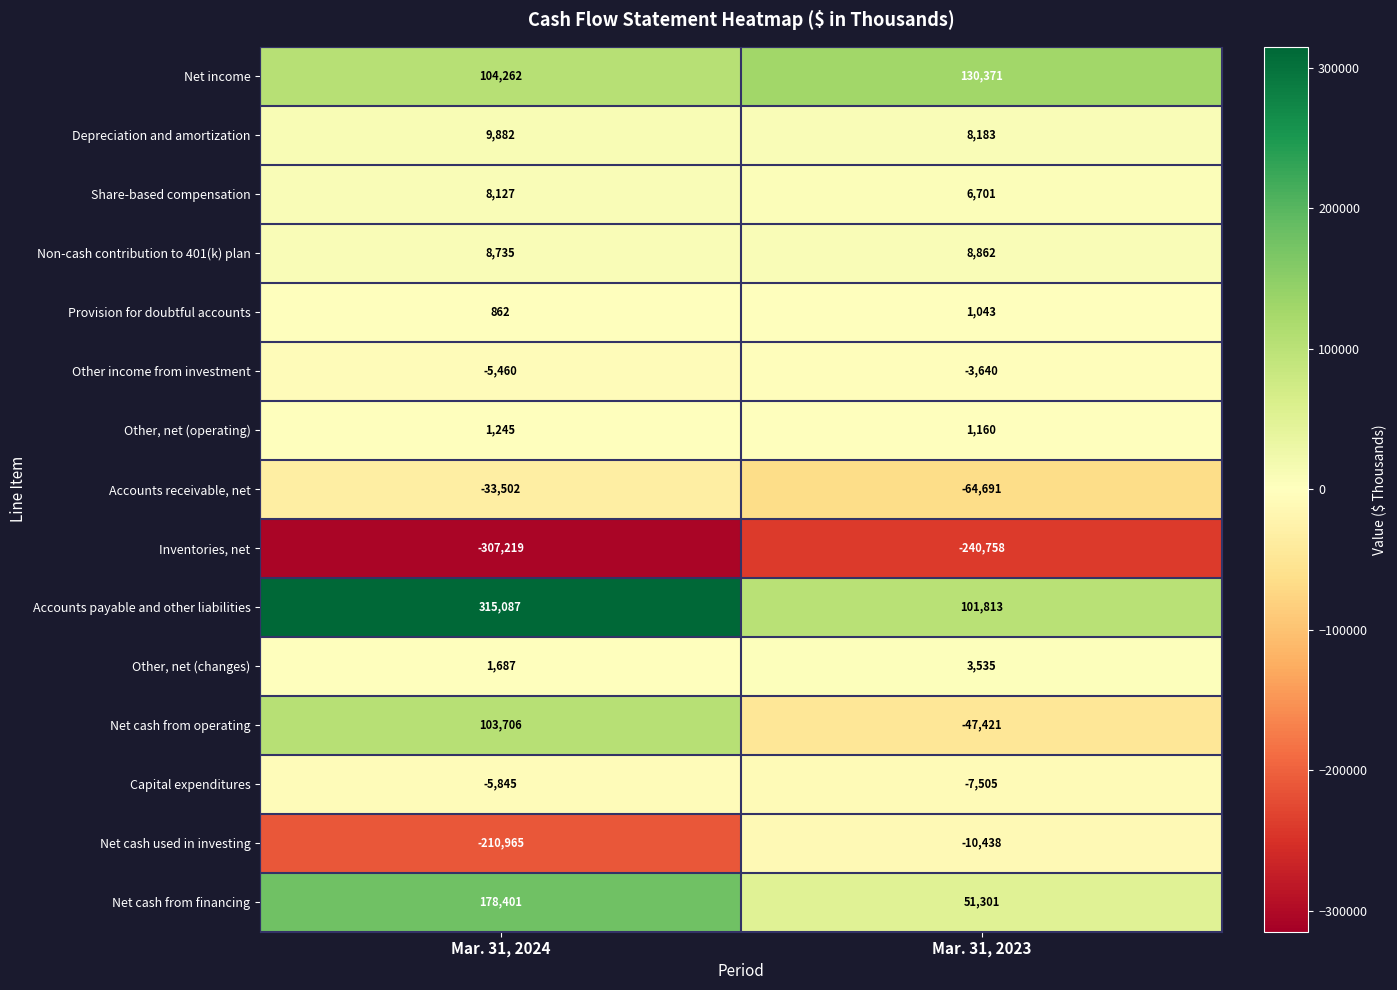

Which series has the widest spread of values?

Accounts payable and other liabilities